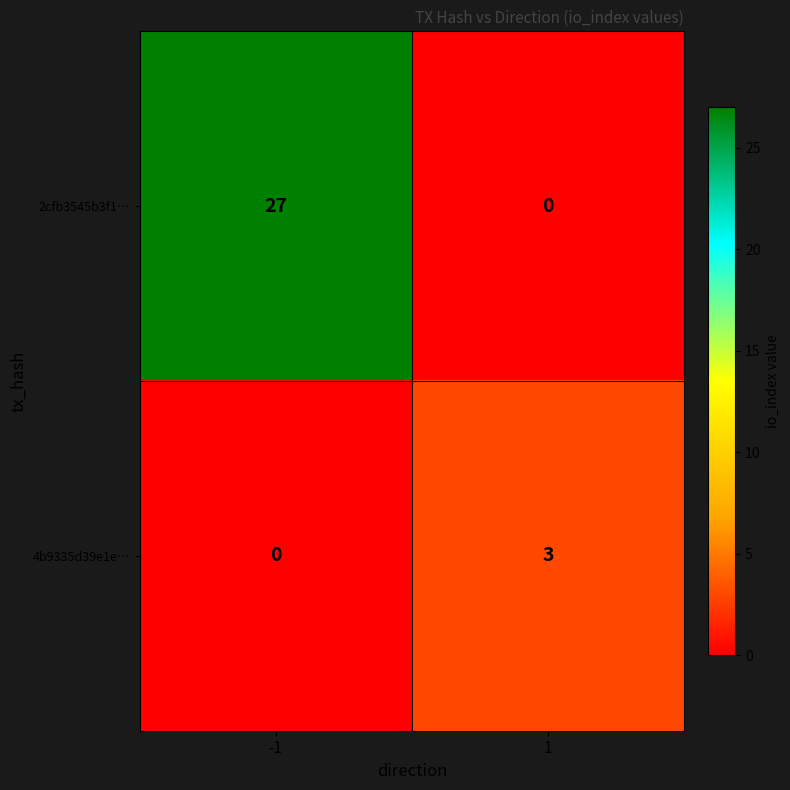

Read the 2cfb3545b3f1… value at -1.

27